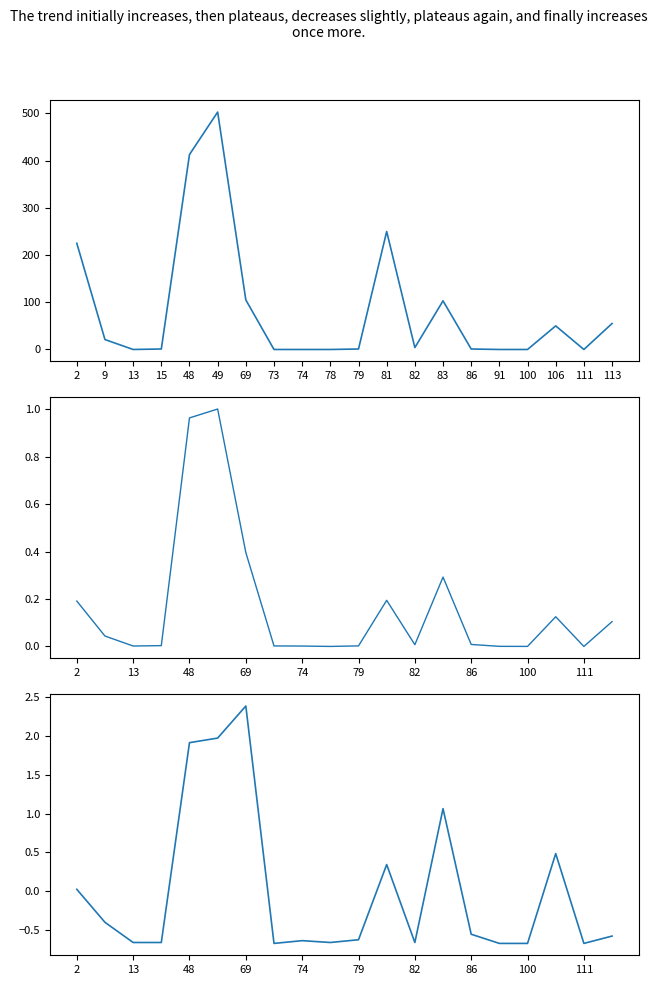

What is the difference between the maximum and minimum values in the net-renews-1-yr series?

3.1